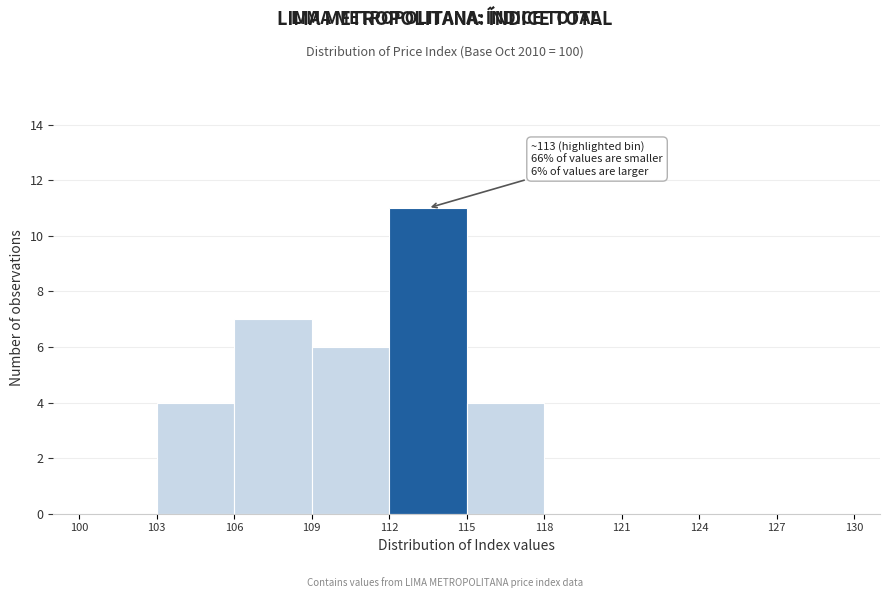

Which range on the x-axis has the tallest bar?

112 to 115